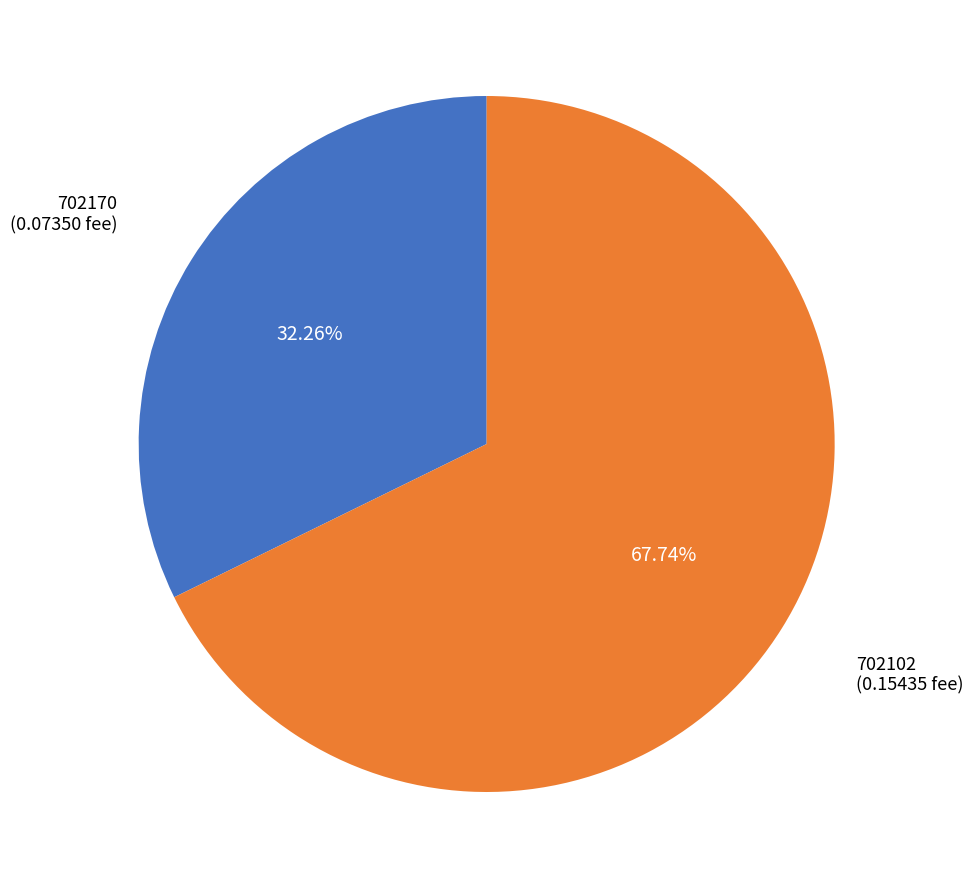

Which slice is the largest?

702102